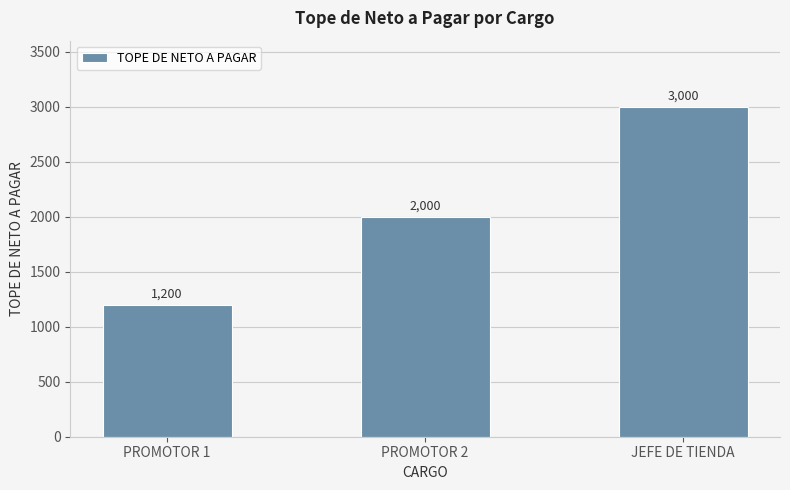

True or false: the data shows 4955 at JEFE DE TIENDA.

False